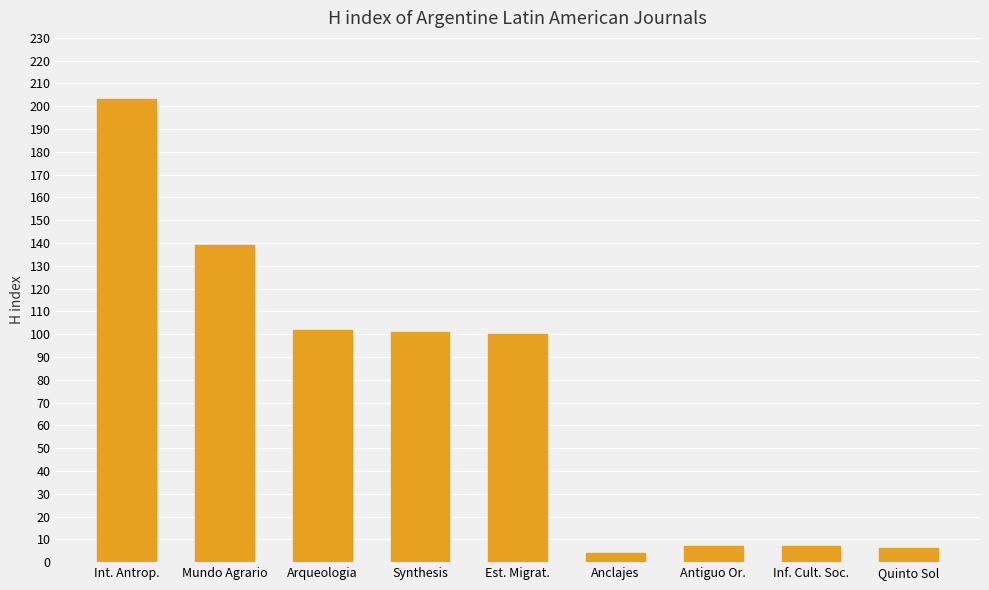

The value at Mundo Agrario is 250. True or false?

False